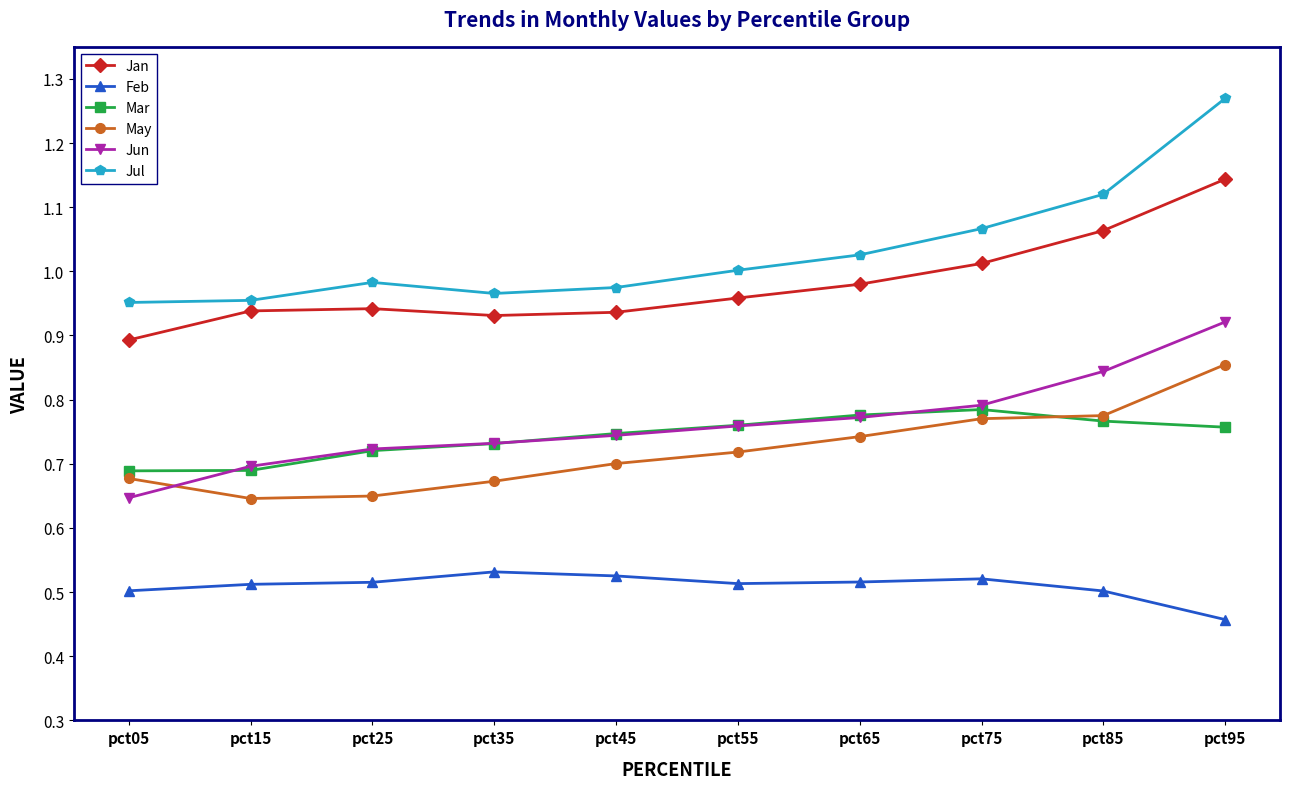

True or false: May and Jul intersect in this chart.

False